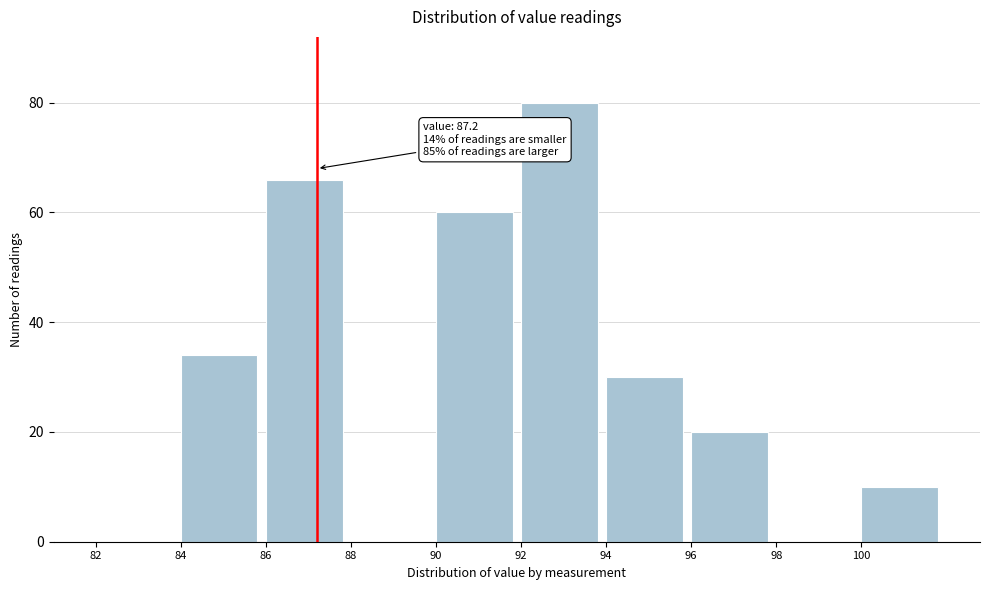

Which range on the x-axis has the tallest bar?

92 to 94